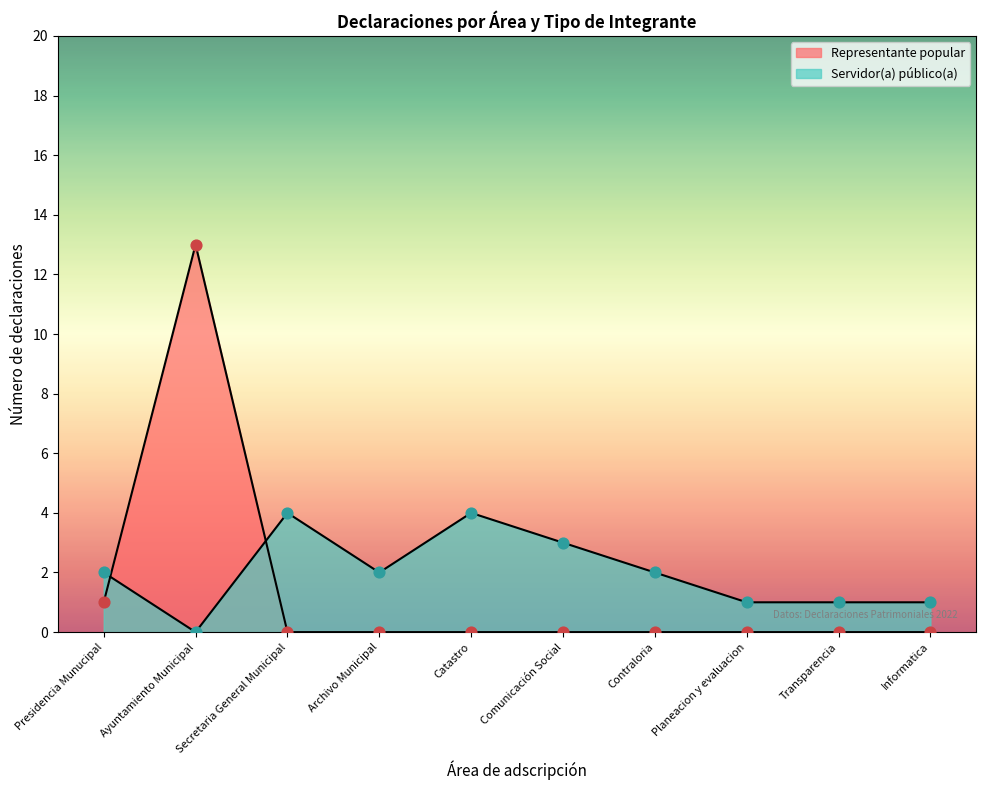

Which series reaches the minimum Y coordinate?

Representante popular